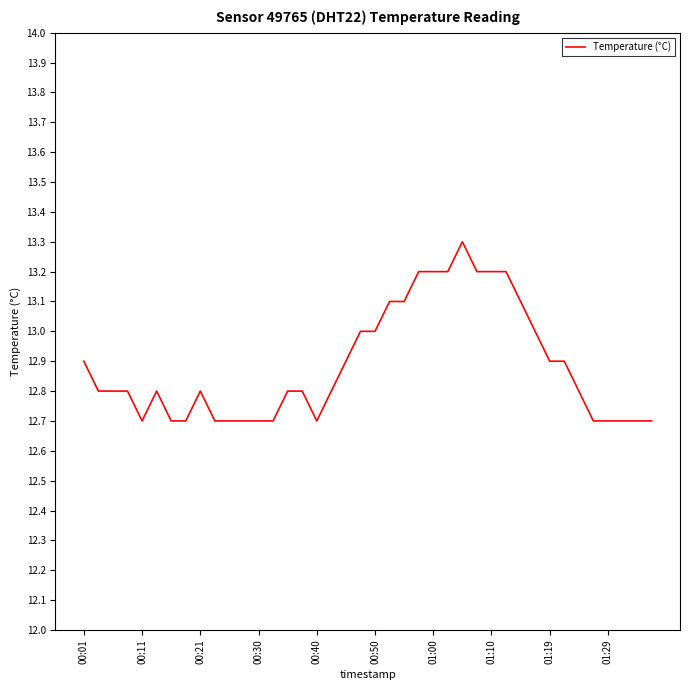

What is the maximum value shown in the chart?

13.3